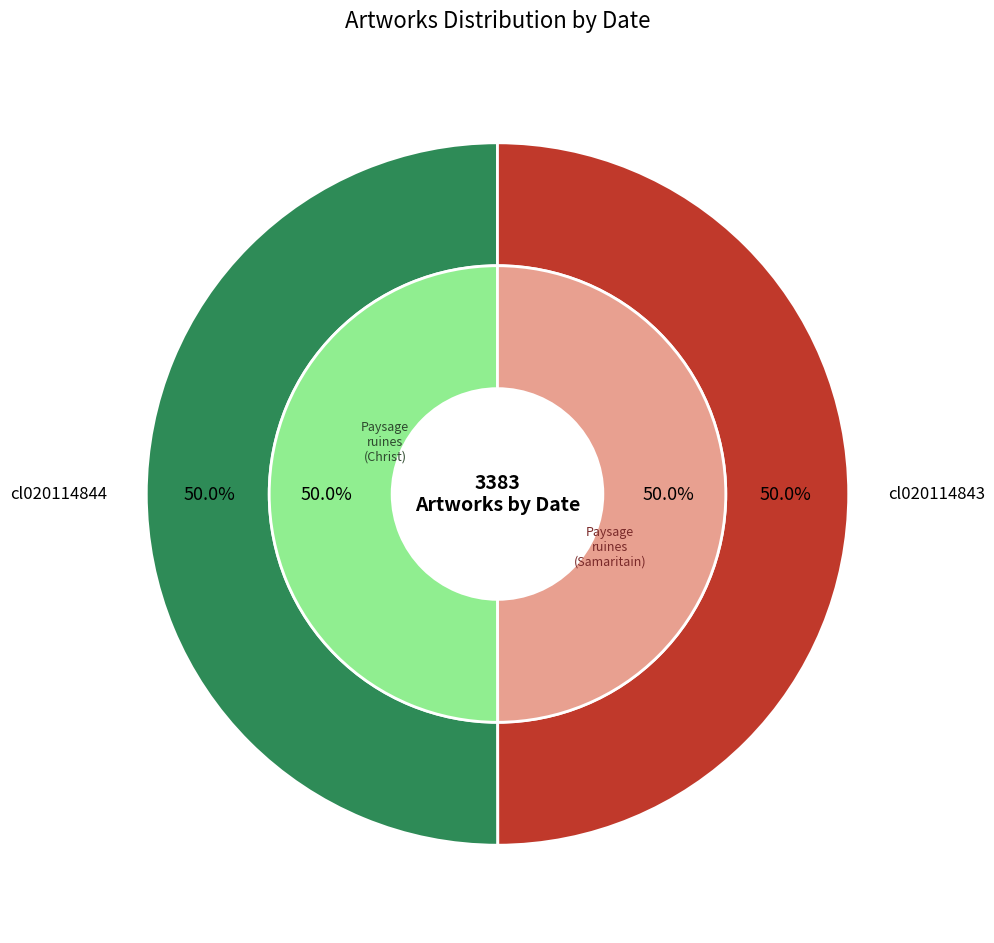

Combined, do cl020114844 and cl020114843 account for over 50%?

Yes